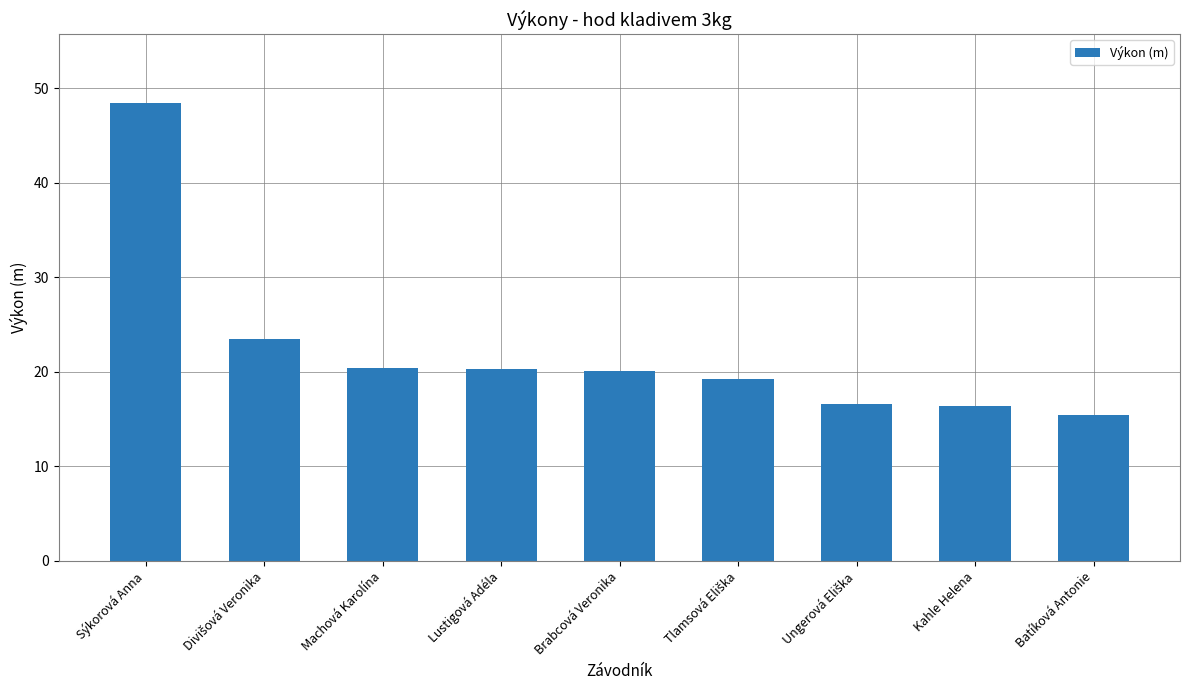

Between Lustigová Adéla and Sýkorová Anna, which is larger?

Sýkorová Anna